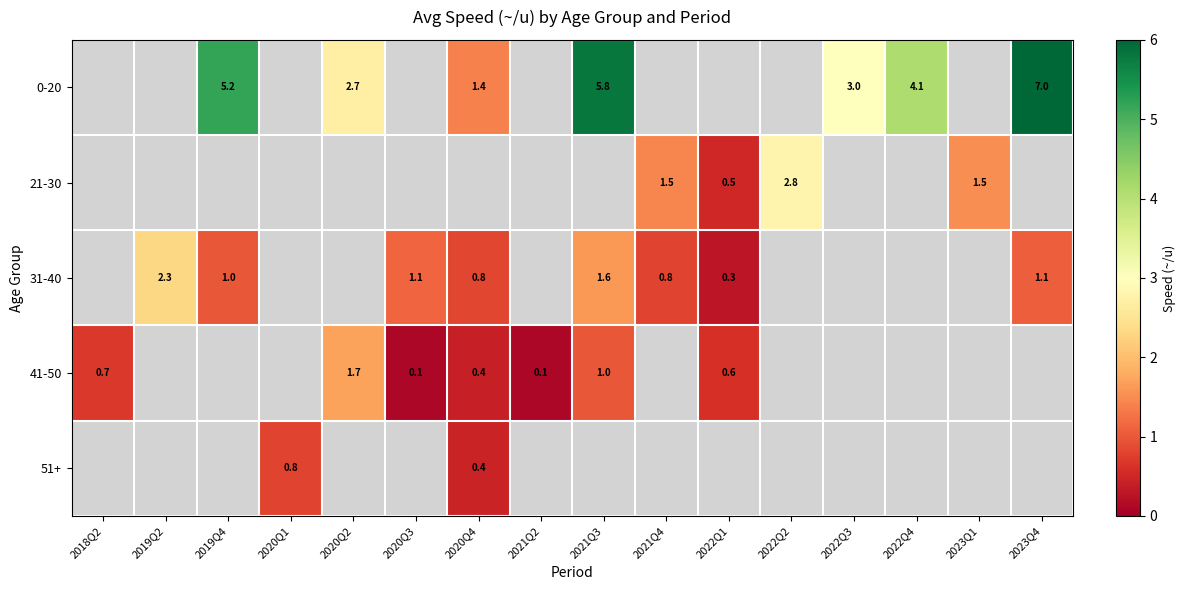

Which label corresponds to the largest value in the chart?

2023Q4